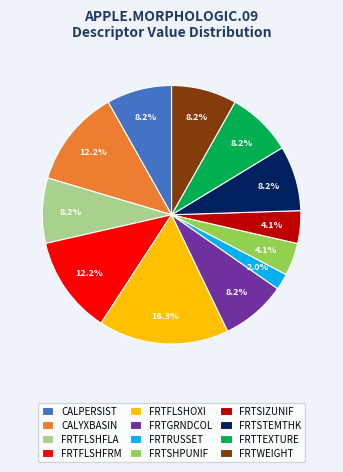

True or false: FRTFLSHFLA accounts for 8% of the total.

True